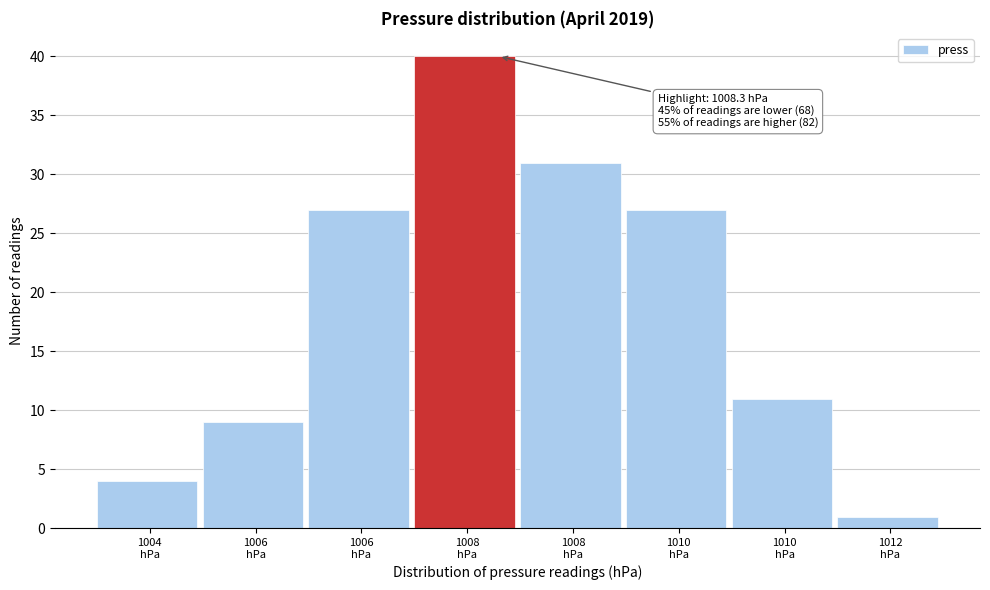

How many values are below 27?

4